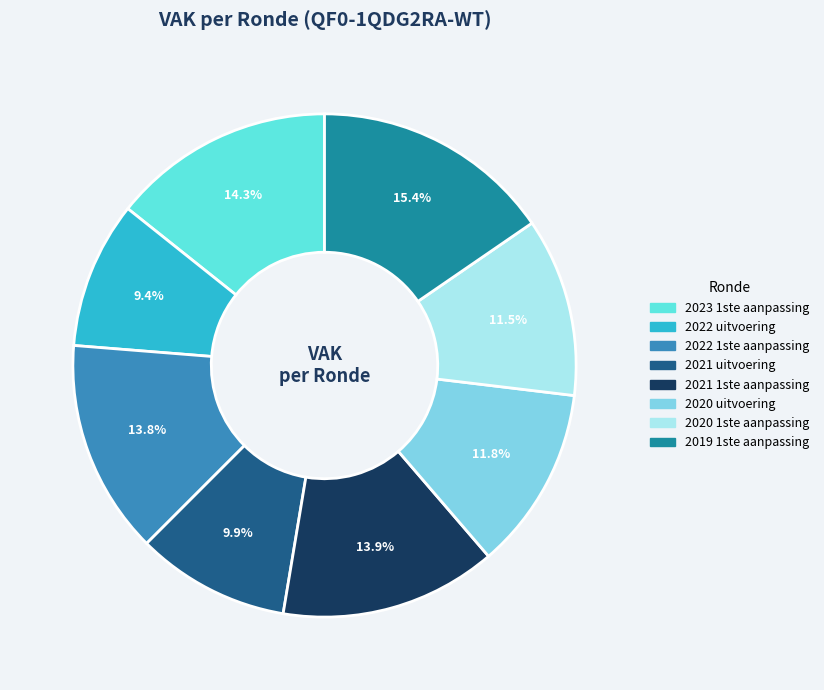

Does 2020 1ste aanpassing represent more than half of the total?

No